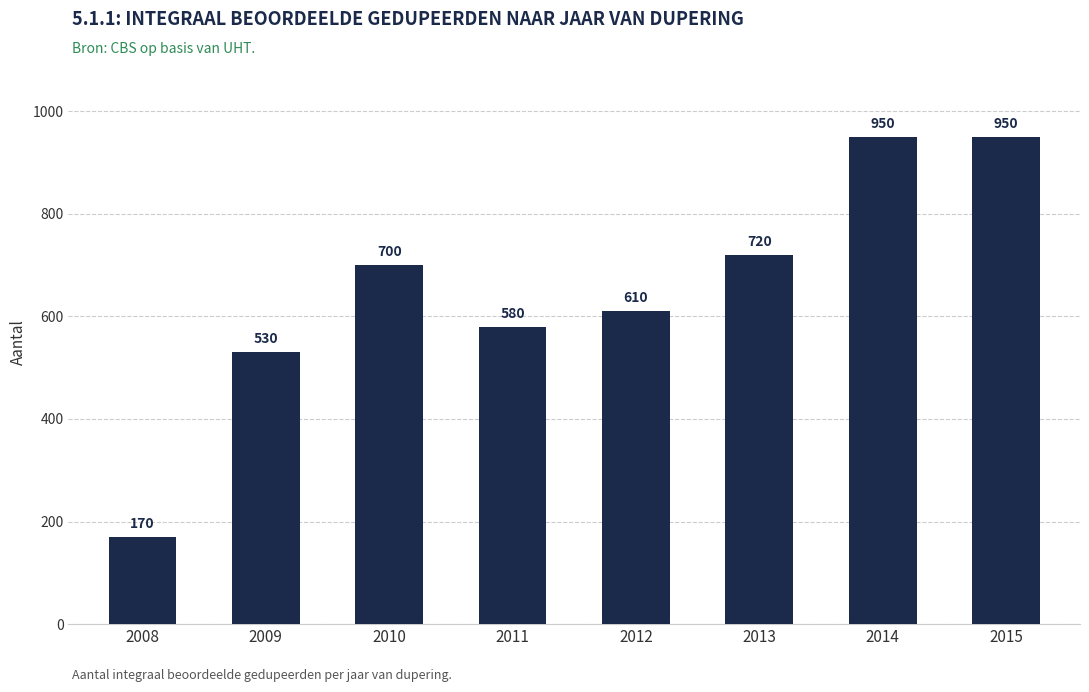

Which has a higher value, 2008 or 2009?

2009